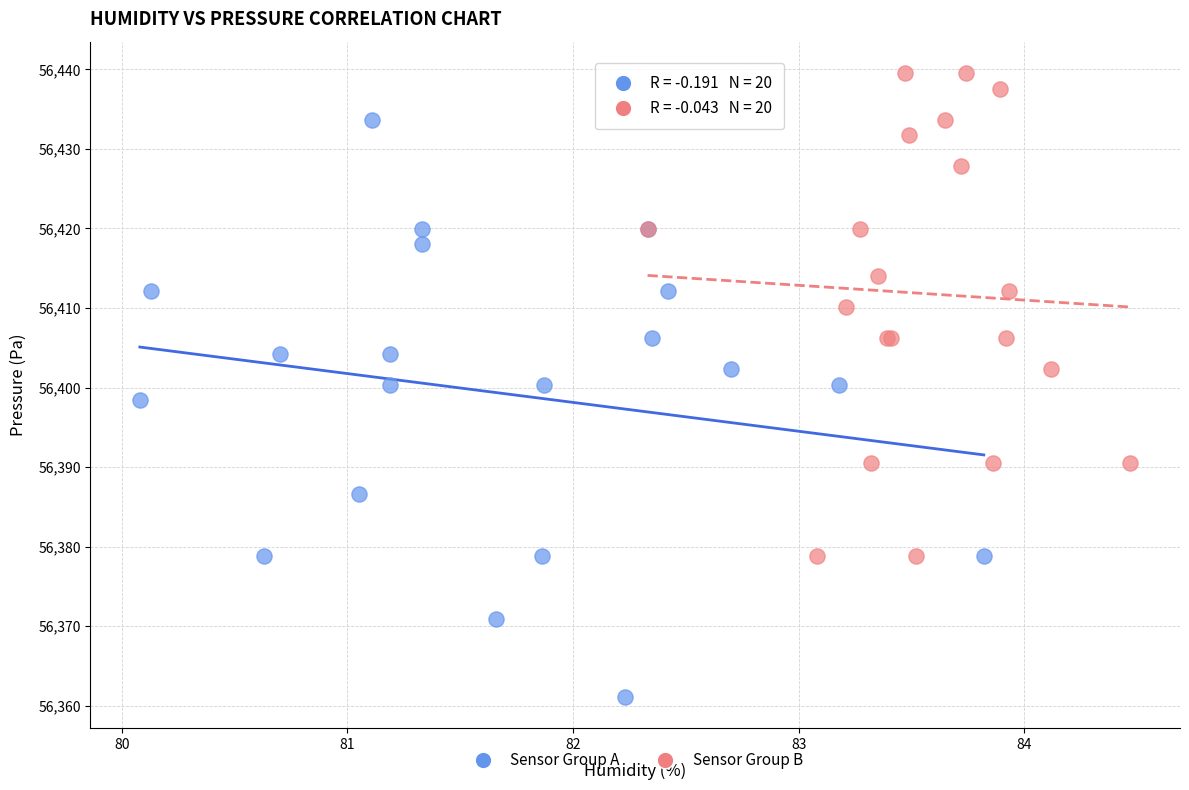

Which series contains the lowest Y value?

Sensor Group A